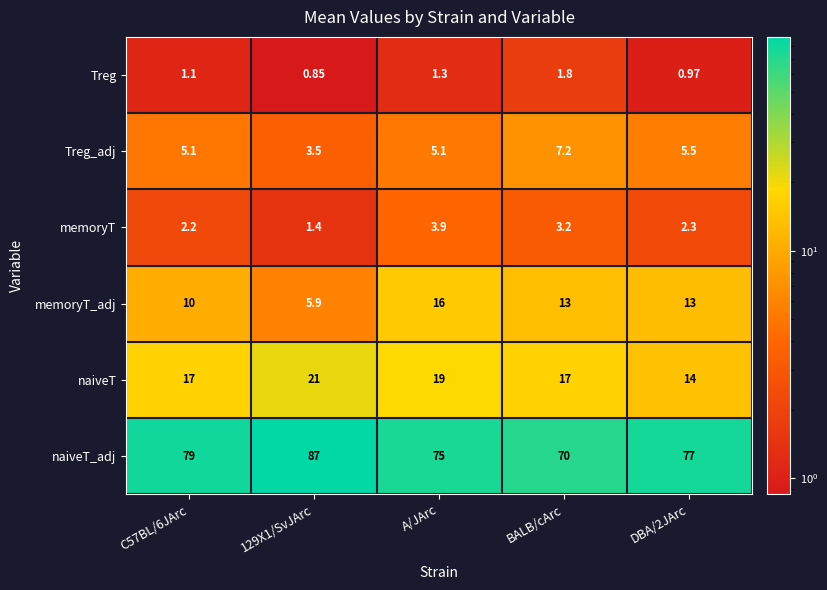

Which series has the largest range (max minus min)?

naiveT_adj